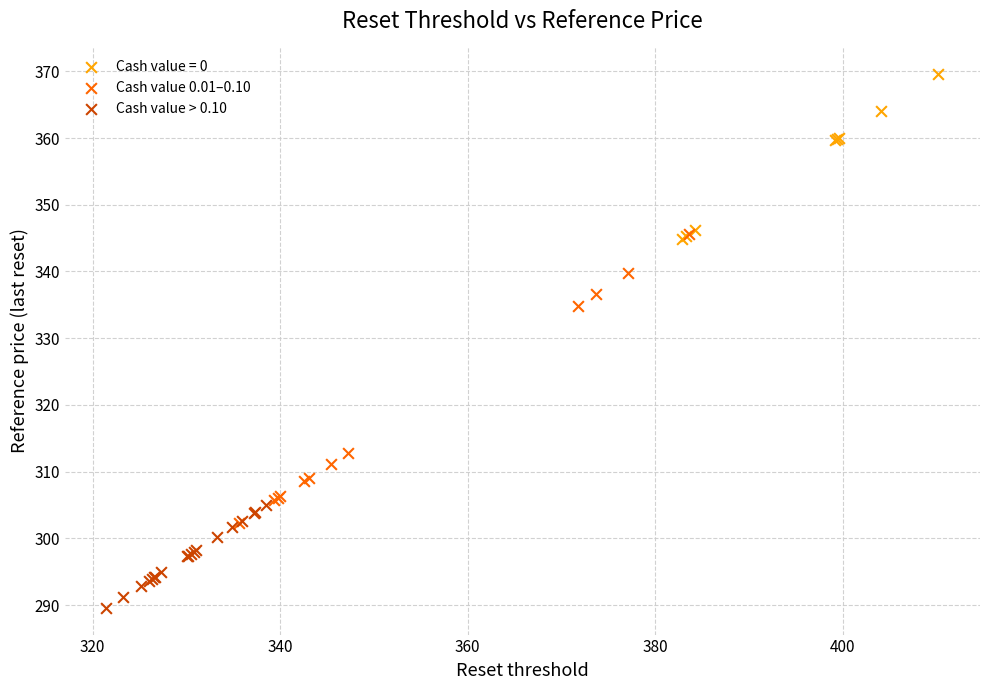

Which series contains the lowest Y value?

Cash value > 0.10